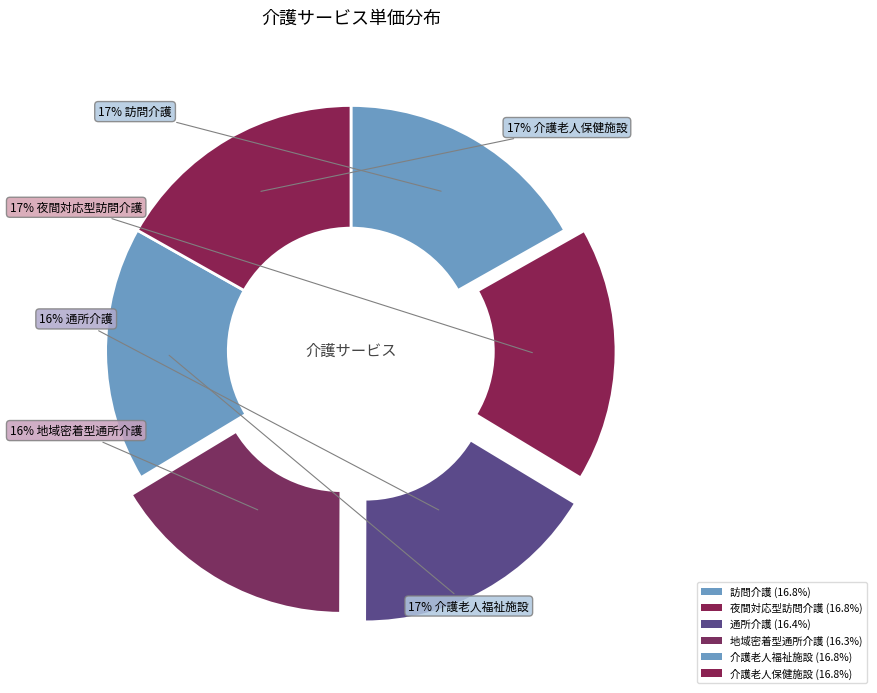

What percentage is NOT represented by 地域密着型通所介護?

83.7%